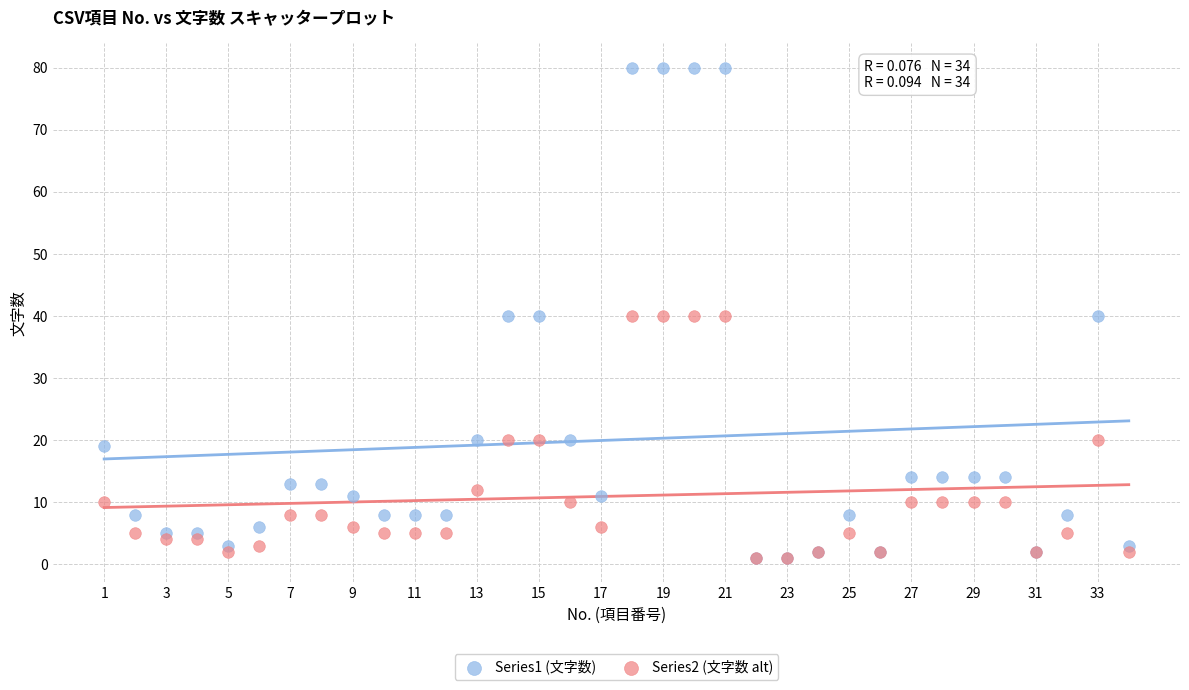

What are all the series names shown in the legend?

Series1 (文字数), Series2 (文字数 alt)